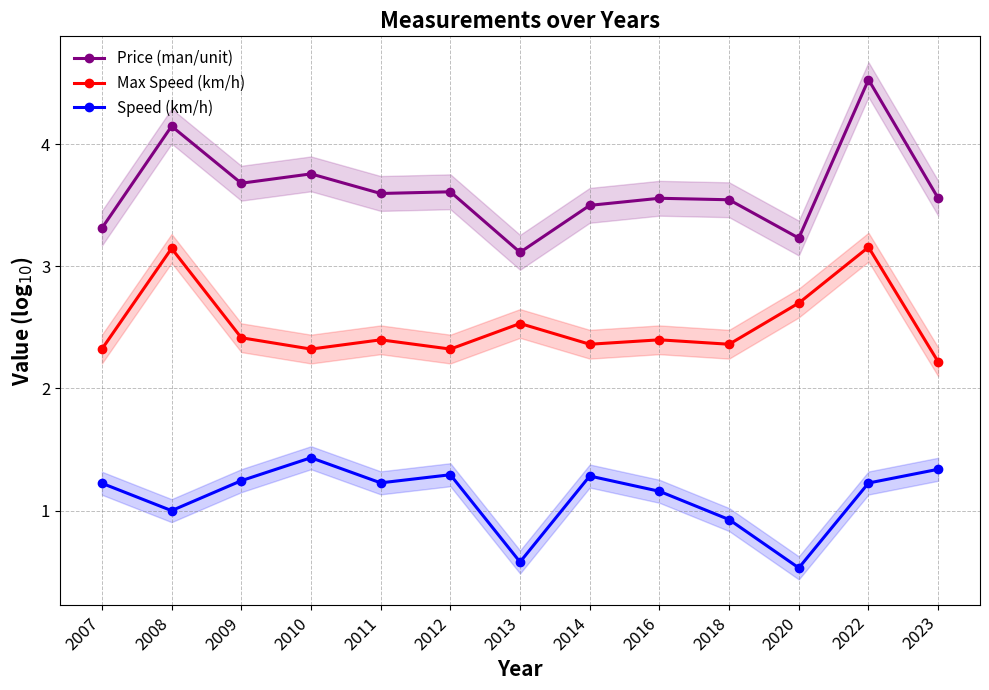

Is it true that Speed (km/h) equals 0.5 at 2009?

False